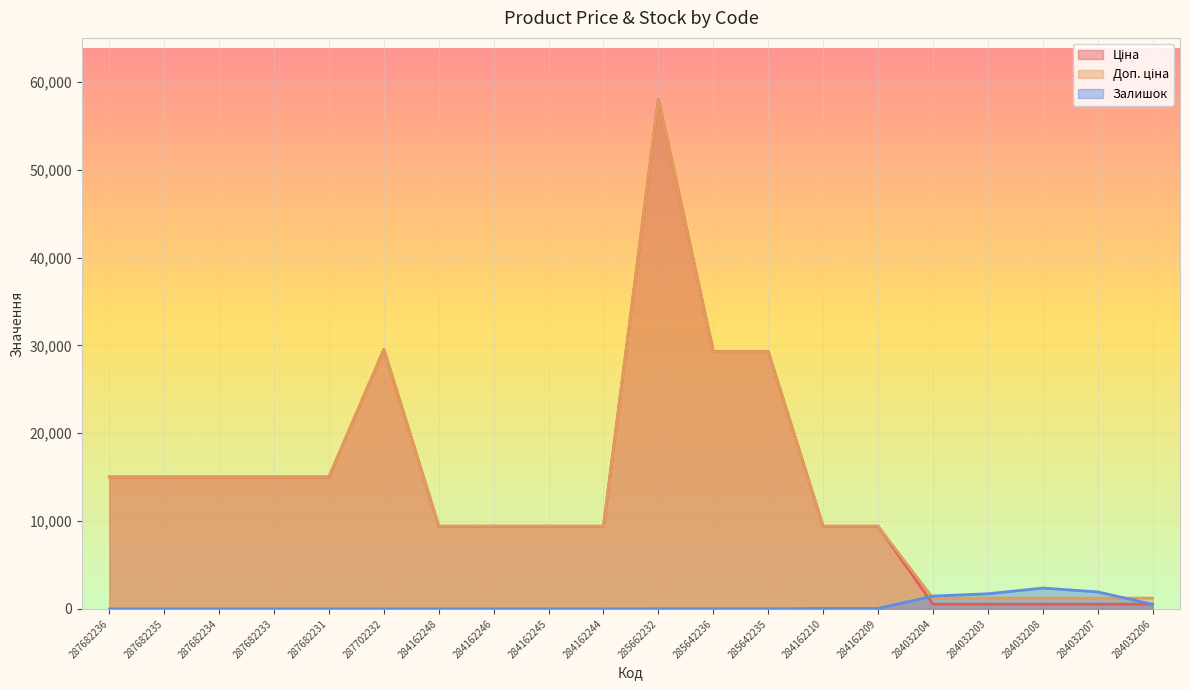

What is the average value of the Ціна series?

14022.5